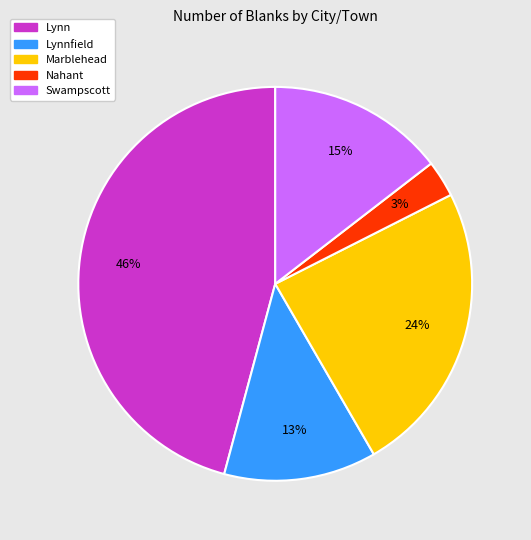

Which slice is the smallest?

Nahant